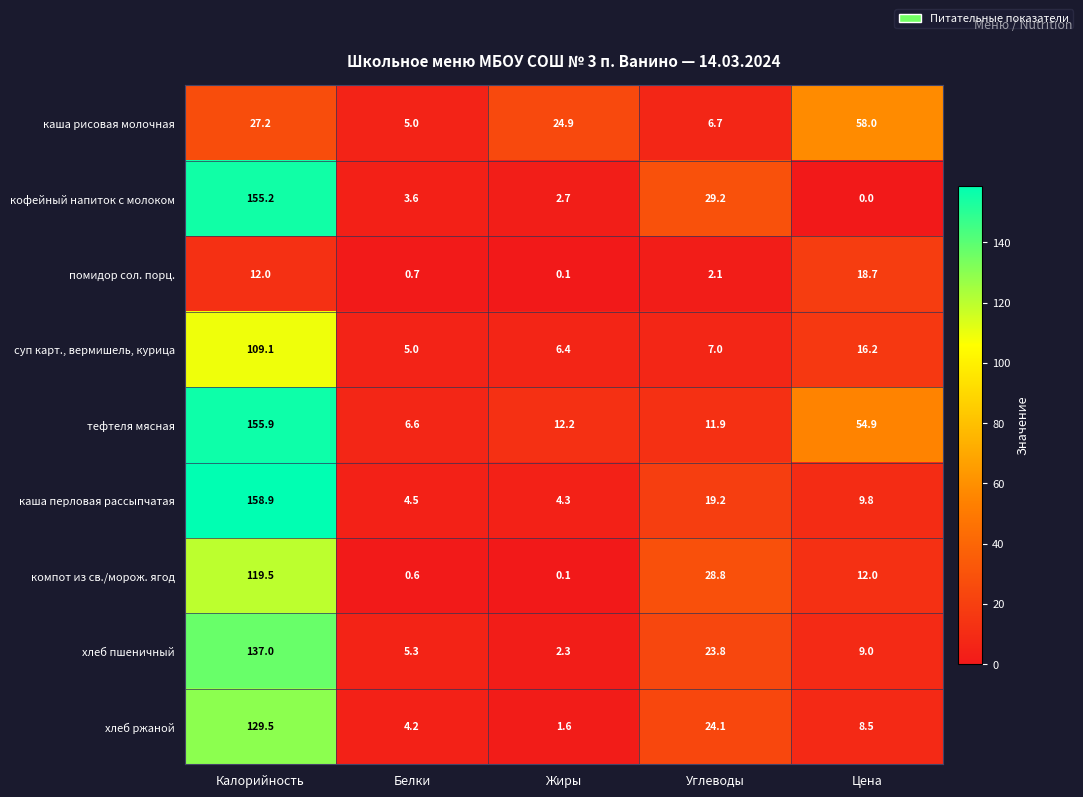

How many data points does each series have?

5